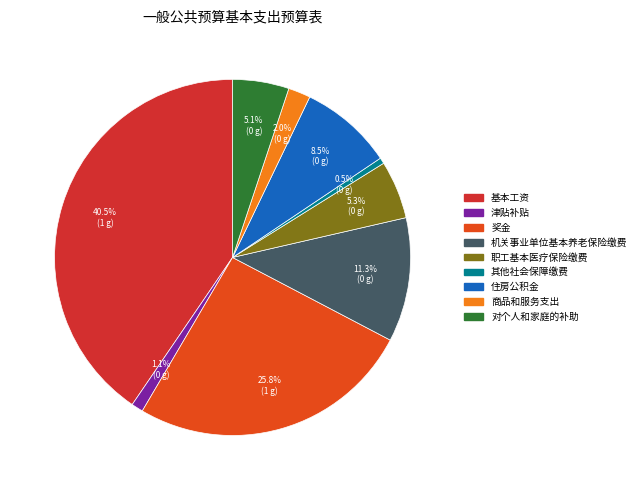

What is the largest slice in the pie chart?

基本工资